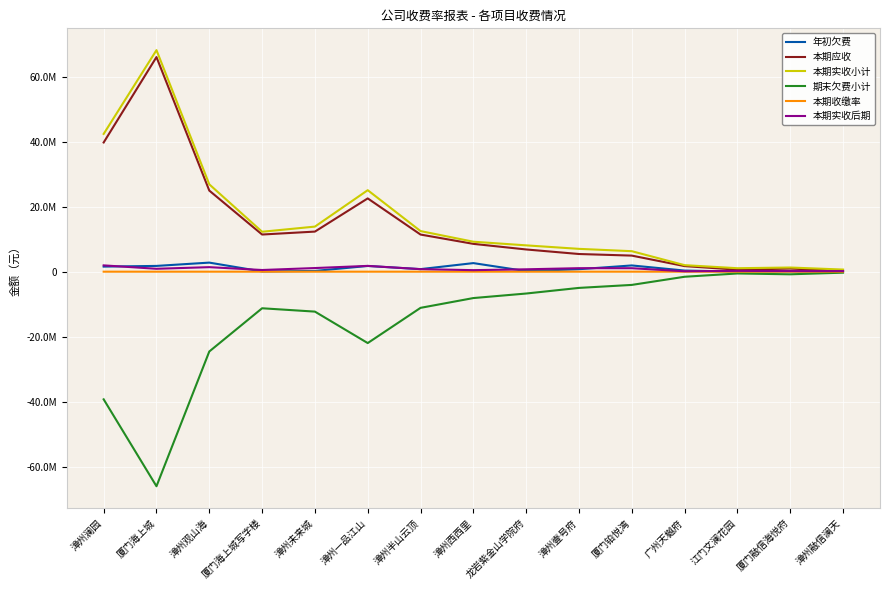

How many interior local valleys does the 本期应收 series have?

2